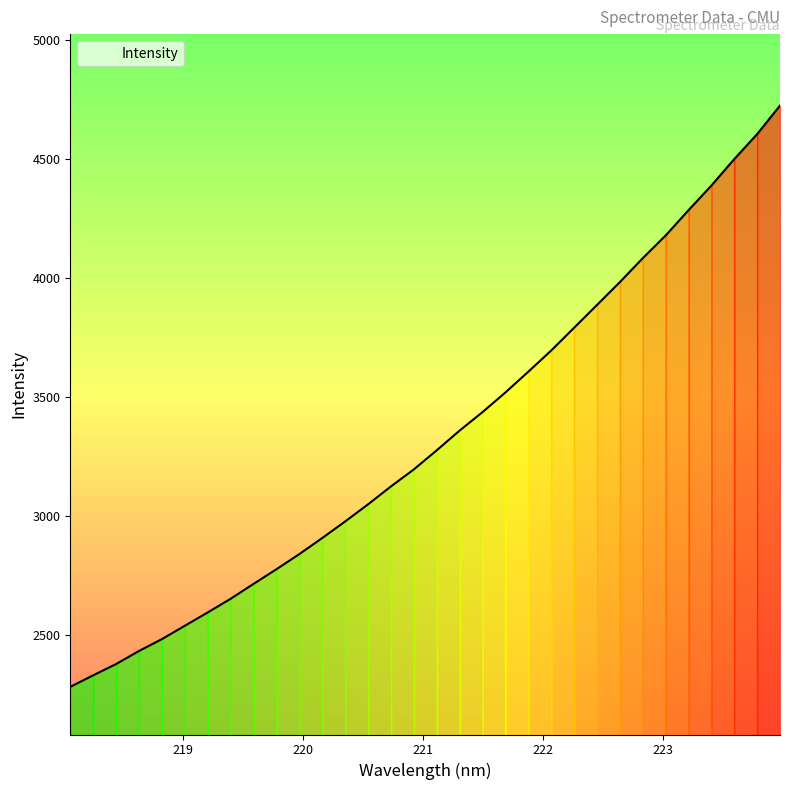

How many categories are shown in the chart?

32